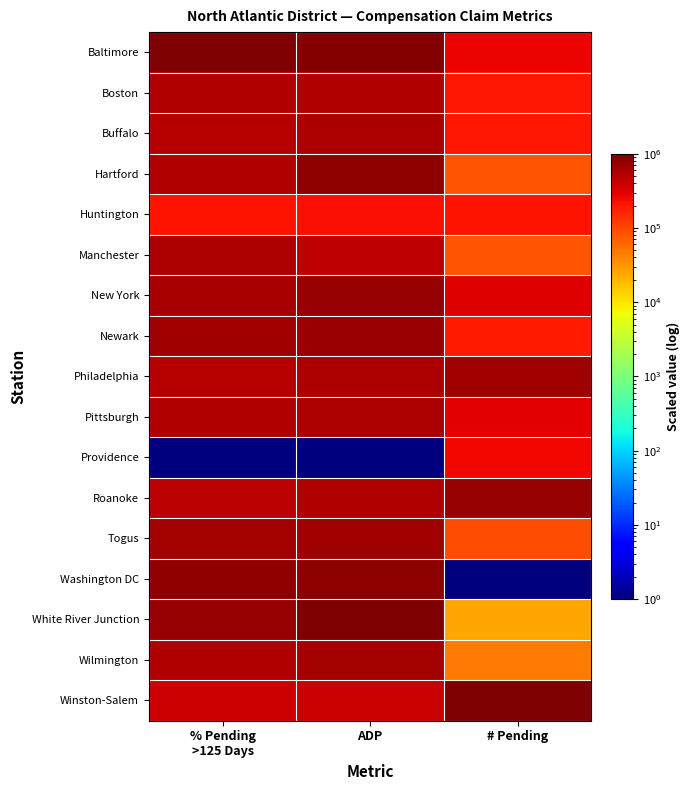

Reading left to right, transcribe all the data shown in this chart.

Baltimore: % Pending
>125 Days=1000000.0	ADP=940386.1	# Pending=266021.9
Boston: % Pending
>125 Days=537609.2	ADP=536770.6	# Pending=203818.0
Buffalo: % Pending
>125 Days=508556.3	ADP=561935.4	# Pending=201589.0
Hartford: % Pending
>125 Days=547369.0	ADP=820913.9	# Pending=80037.1
Huntington: % Pending
>125 Days=220541.9	ADP=225019.1	# Pending=210017.5
Manchester: % Pending
>125 Days=559813.1	ADP=455412.2	# Pending=81360.6
New York: % Pending
>125 Days=588912.1	ADP=748351.1	# Pending=313179.8
Newark: % Pending
>125 Days=673965.3	ADP=705595.2	# Pending=187866.5
Philadelphia: % Pending
>125 Days=506241.7	ADP=576594.6	# Pending=657007.9
Pittsburgh: % Pending
>125 Days=534209.0	ADP=552651.3	# Pending=294233.1
Providence: % Pending
>125 Days=1.0	ADP=1.0	# Pending=250976.0
Roanoke: % Pending
>125 Days=495200.8	ADP=548009.2	# Pending=754388.7
Togus: % Pending
>125 Days=628252.3	ADP=682384.9	# Pending=92993.4
Washington DC: % Pending
>125 Days=800922.5	ADP=849987.9	# Pending=1.0
White River Junction: % Pending
>125 Days=738459.1	ADP=1000000.0	# Pending=24590.0
Wilmington: % Pending
>125 Days=529510.8	ADP=646225.6	# Pending=48273.5
Winston-Salem: % Pending
>125 Days=391544.6	ADP=404838.1	# Pending=1000000.0